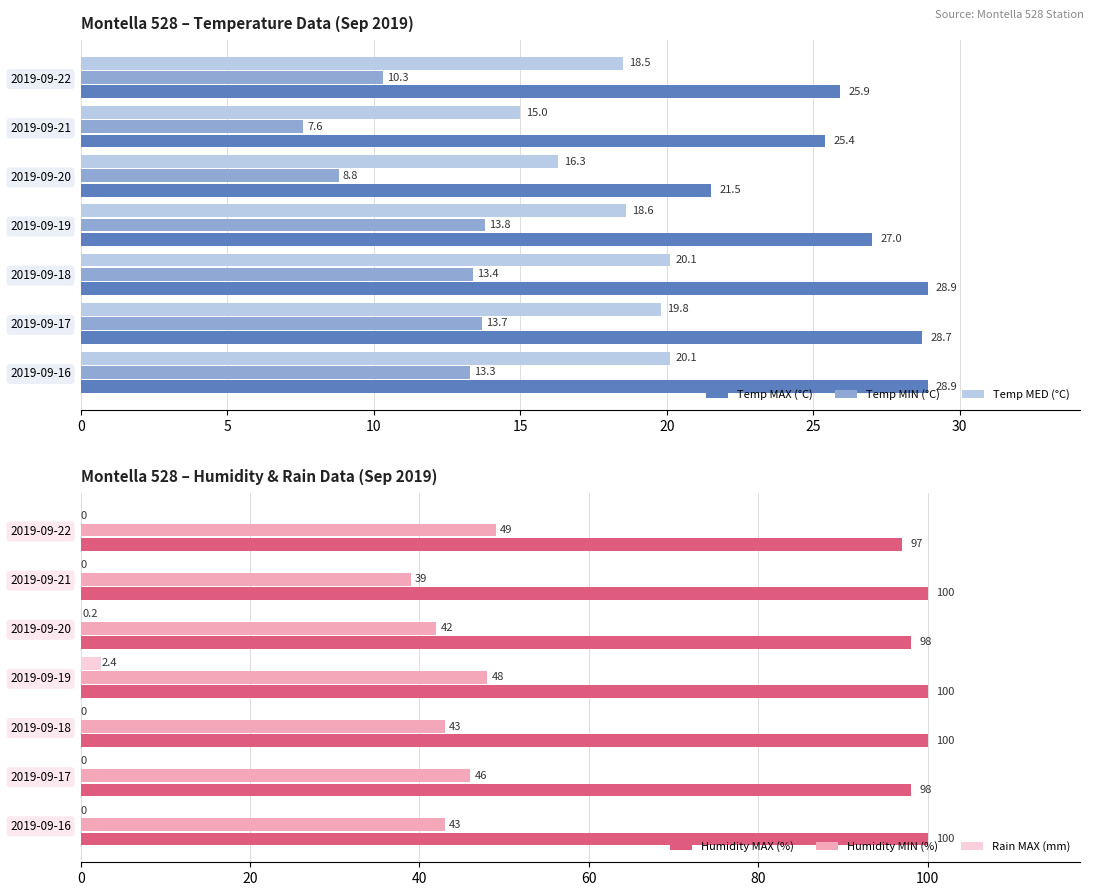

What is the difference between the Temp MAX (°C) values at 2019-09-21 and 2019-09-16?

3.5